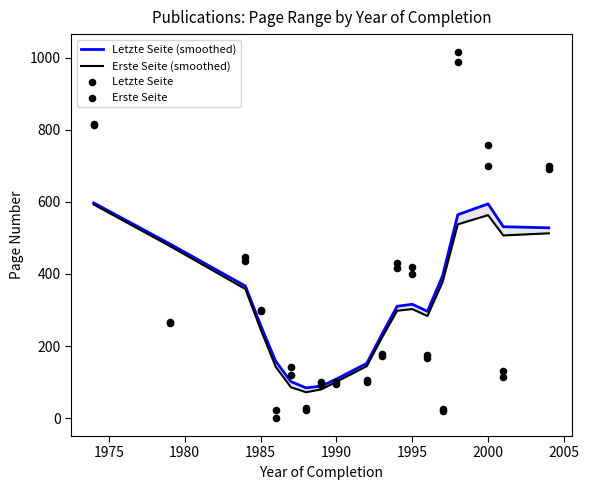

What are all the series names shown in the legend?

Letzte Seite (smoothed), Erste Seite (smoothed), Letzte Seite, Erste Seite